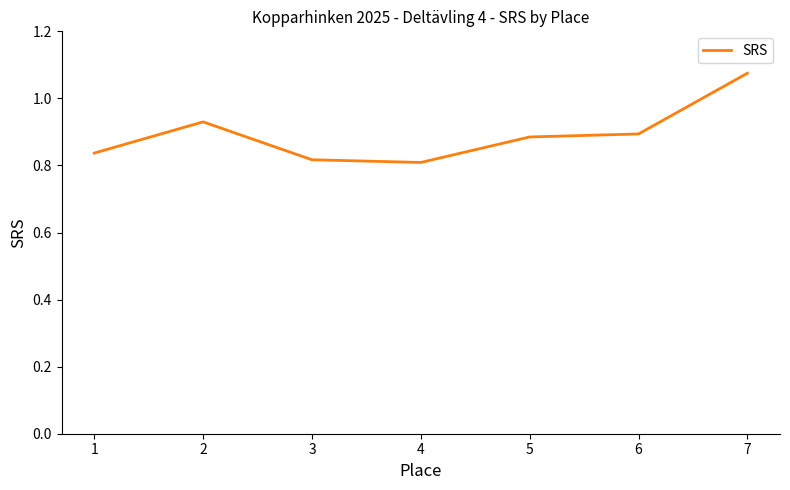

The value at 6 is 0.9. True or false?

True